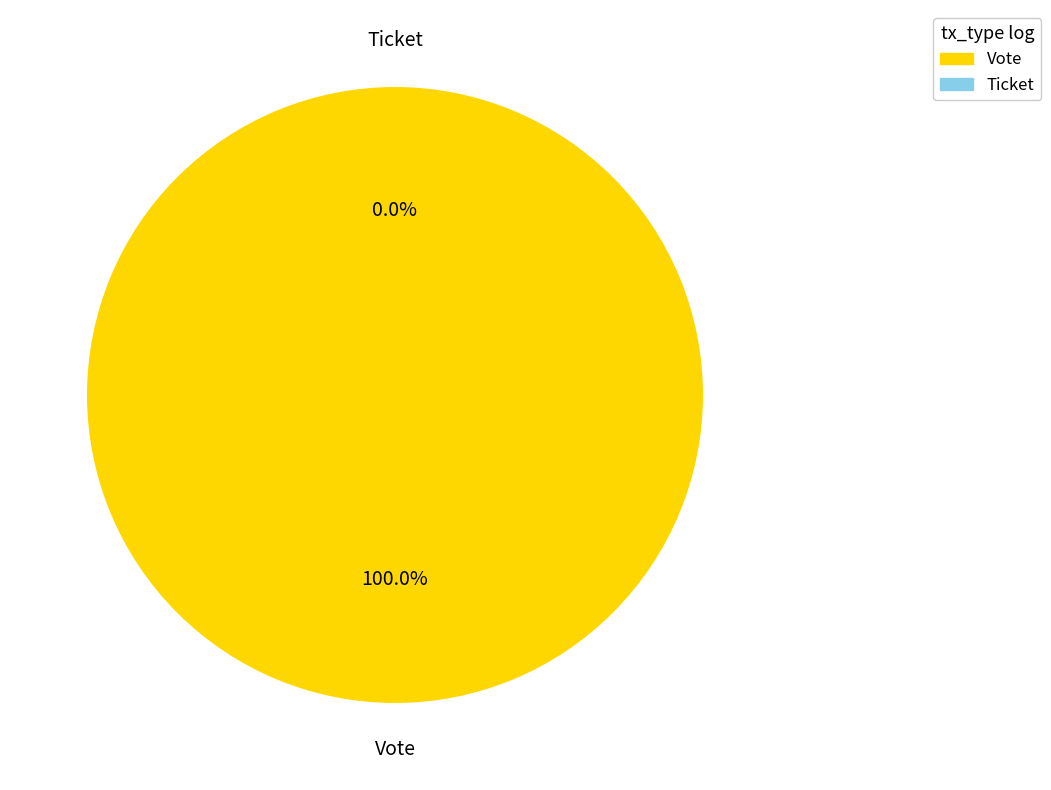

How many slices are in this pie chart?

2